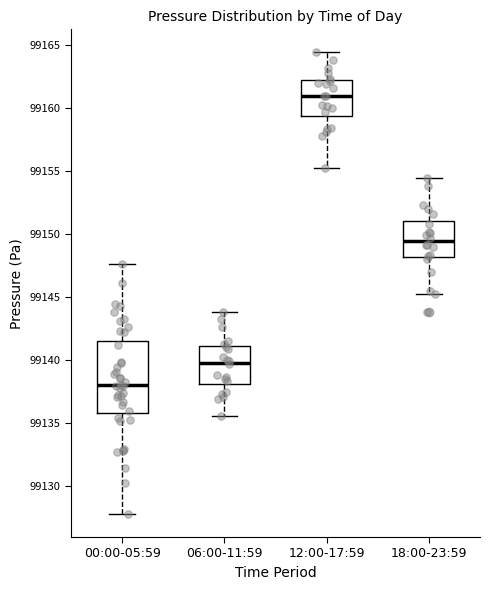

Reading left to right, transcribe this box plot: for each box, give where its median line is, the range the box spans, and where its two whiskers end, as read against the y-axis. The values are not printed on the chart, so give them approximately, as read against the axis.

00:00-05:59: median 99138.0, box 99136.0 to 99141.5, whiskers 99128.0 to 99147.5
06:00-11:59: median 99140.0, box 99138.0 to 99141.0, whiskers 99135.5 to 99144.0
12:00-17:59: median 99161.0, box 99159.5 to 99162.0, whiskers 99155.0 to 99164.5
18:00-23:59: median 99149.5, box 99148.0 to 99151.0, whiskers 99145.0 to 99154.5